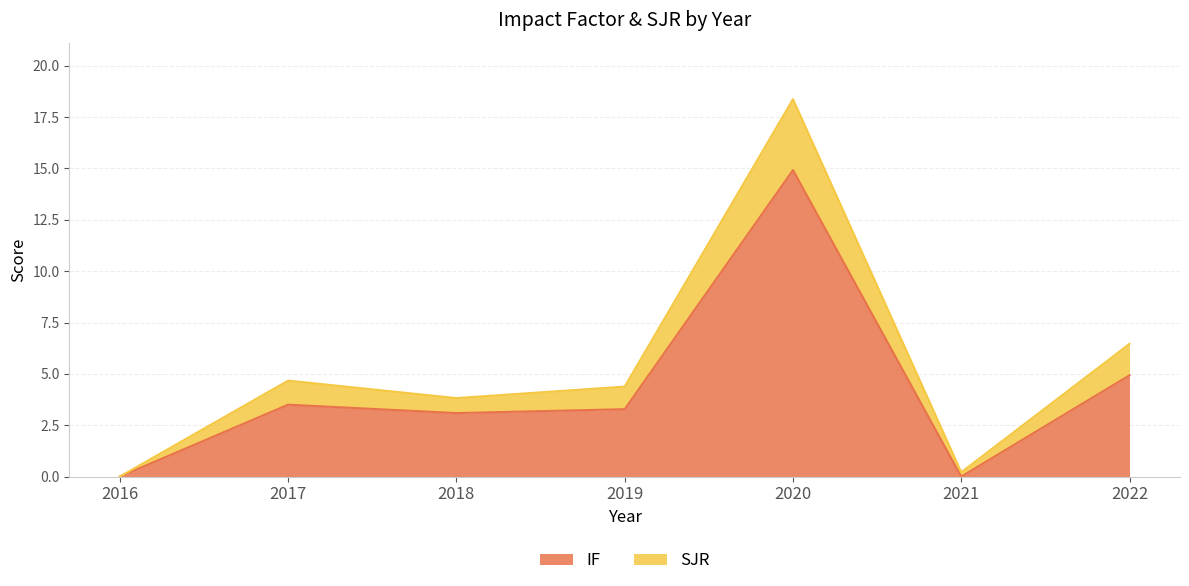

At which category does IF reach its first local valley?

2018